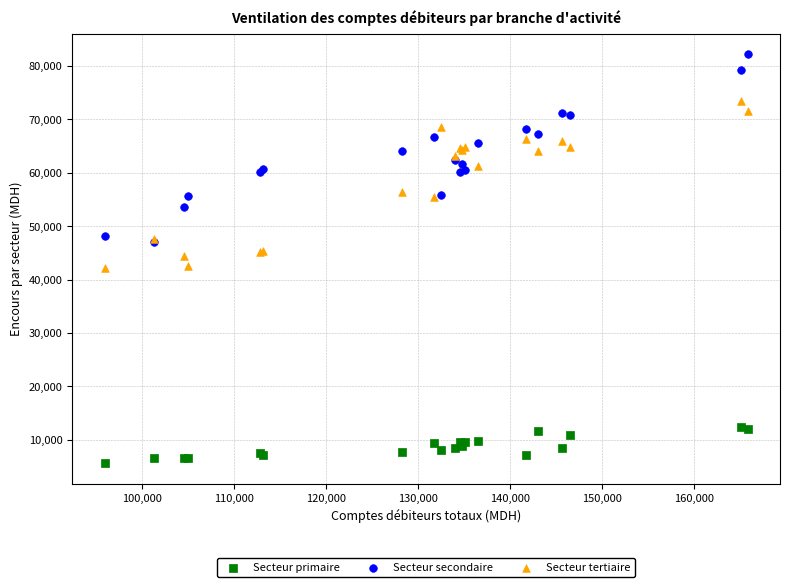

What are all the series names shown in the legend?

Secteur primaire, Secteur secondaire, Secteur tertiaire